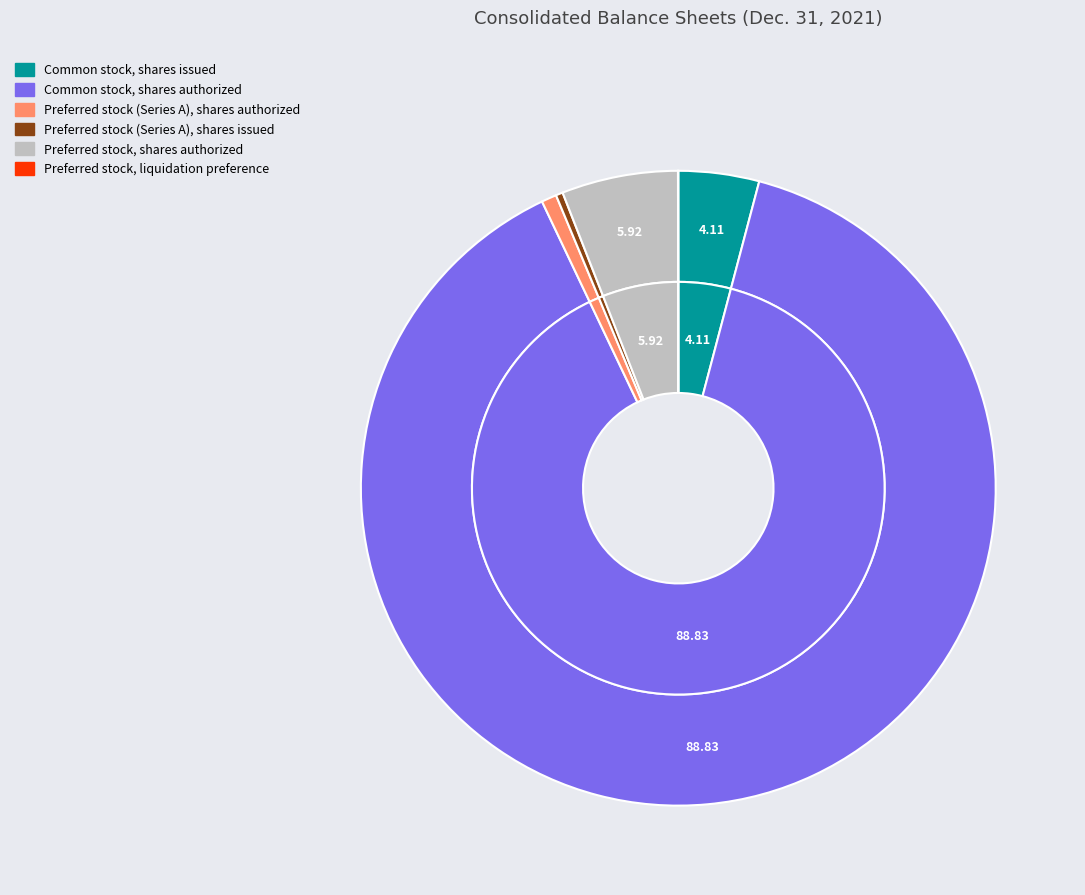

Which category has the smallest portion of the pie?

Preferred stock, liquidation preference